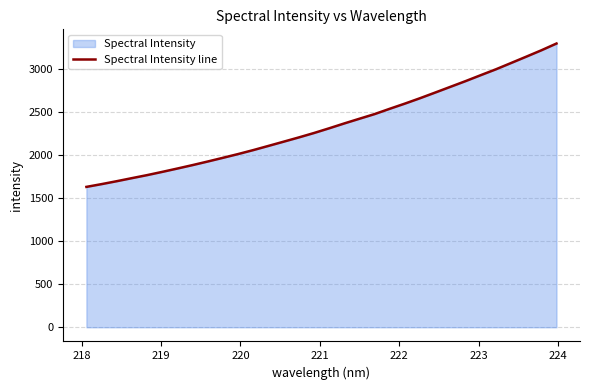

True or false: the data has more than 0 interior local peaks.

False